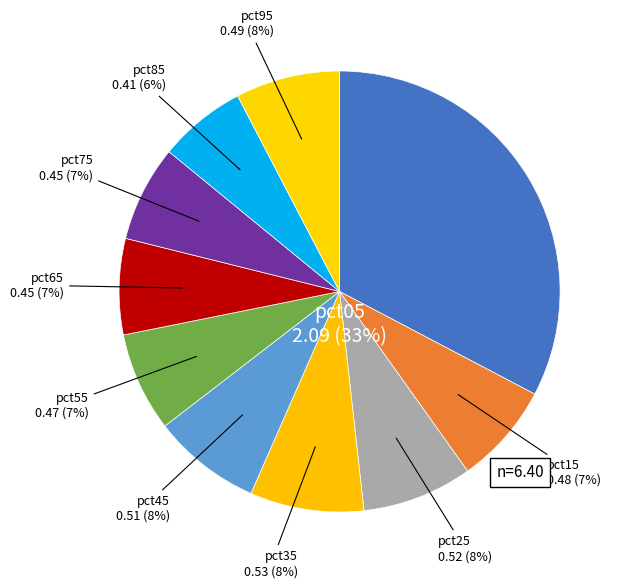

Between pct25 and pct85, which is larger?

pct25